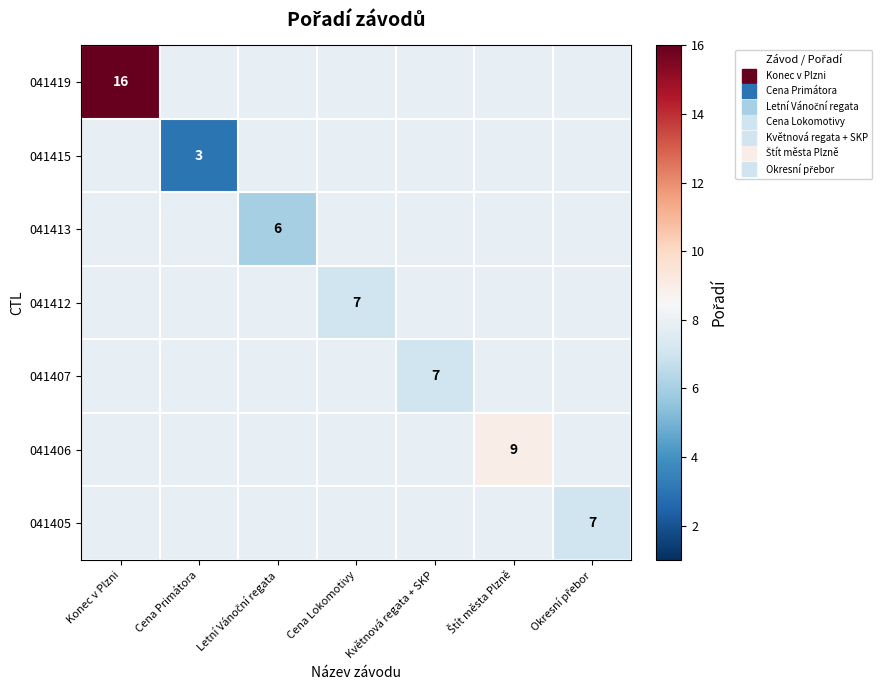

The 041407 series shows 7.9 at Okresní přebor. True or false?

True